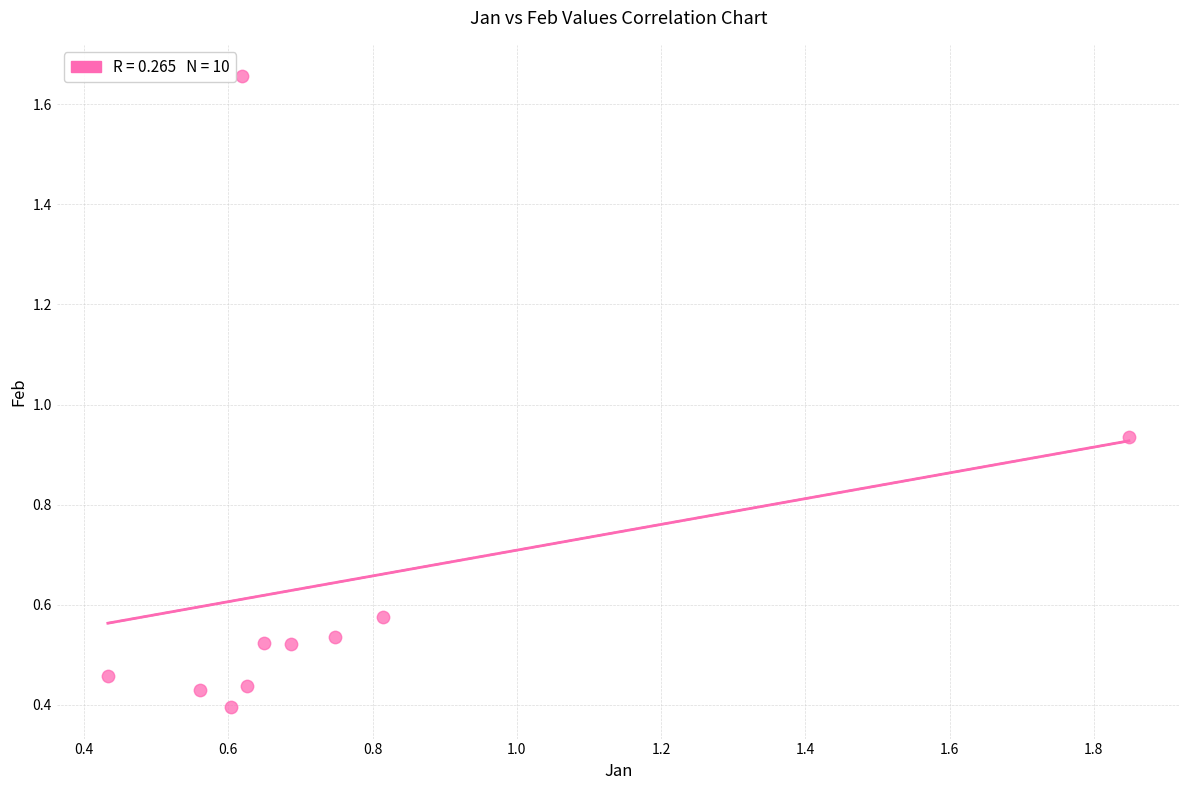

What is the range of Y values (max minus min)?

1.3